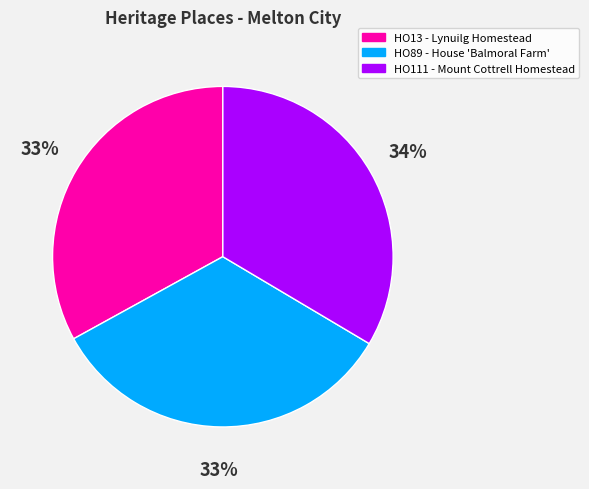

Do HO111 - Mount Cottrell Homestead and HO89 - House 'Balmoral Farm' together represent more than half of the pie?

Yes